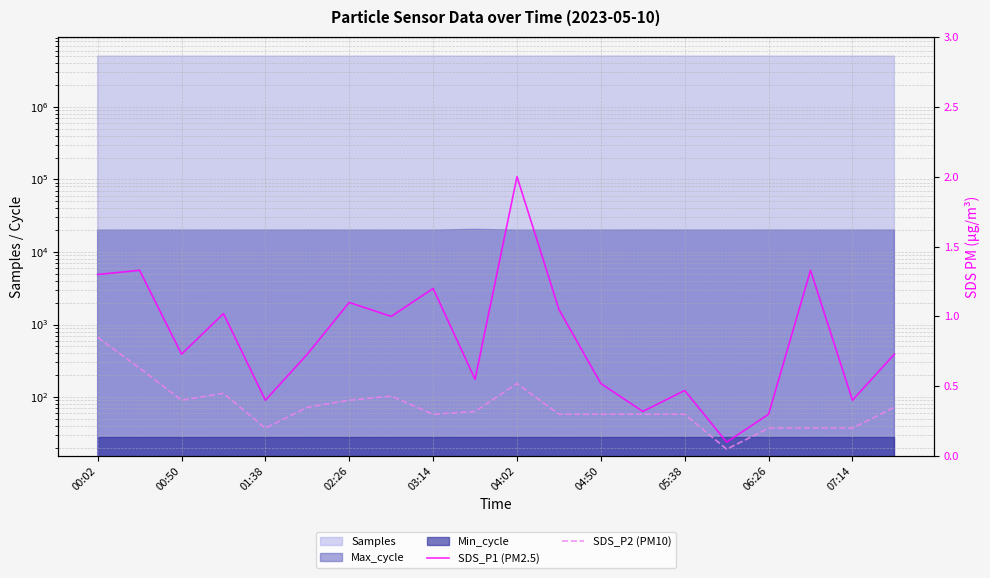

True or false: SDS_P1 (PM2.5) and SDS_P2 (PM10) intersect in this chart.

False